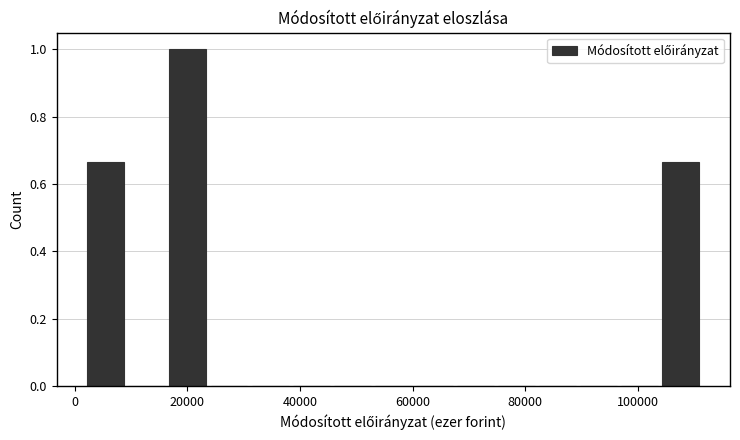

Around what value on the x-axis is the tallest bar? Give the approximate position of its centre, as read against the axis.

20000